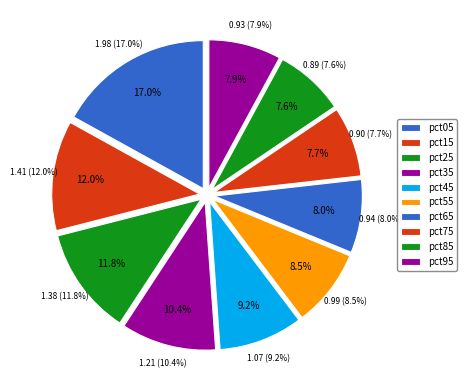

Is it true that pct55 is 1% of the pie?

False